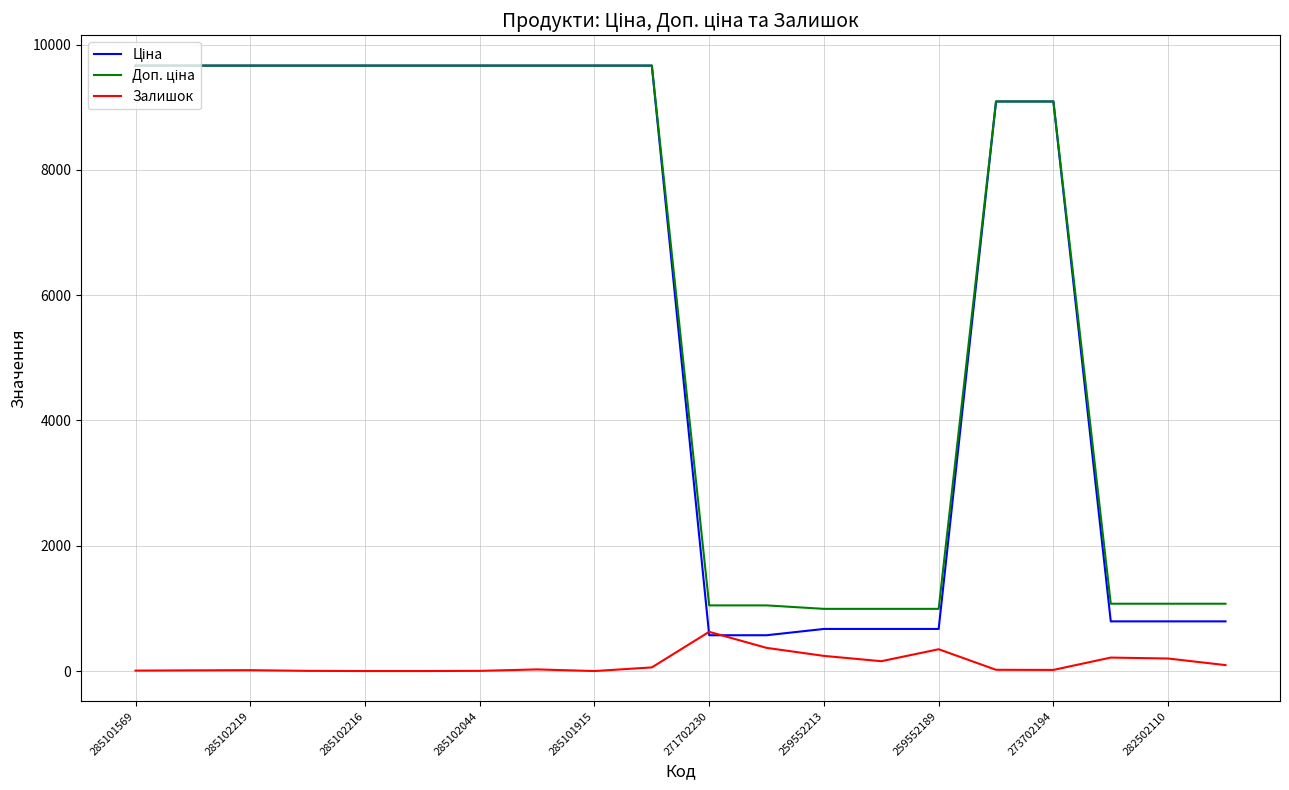

What is the maximum value for Залишок?

626.0